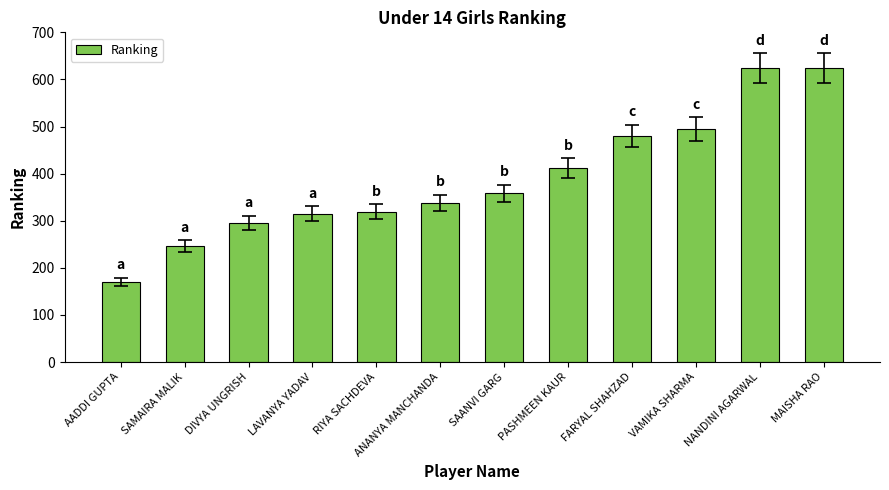

Where is the data nearest to the value 397?

PASHMEEN KAUR